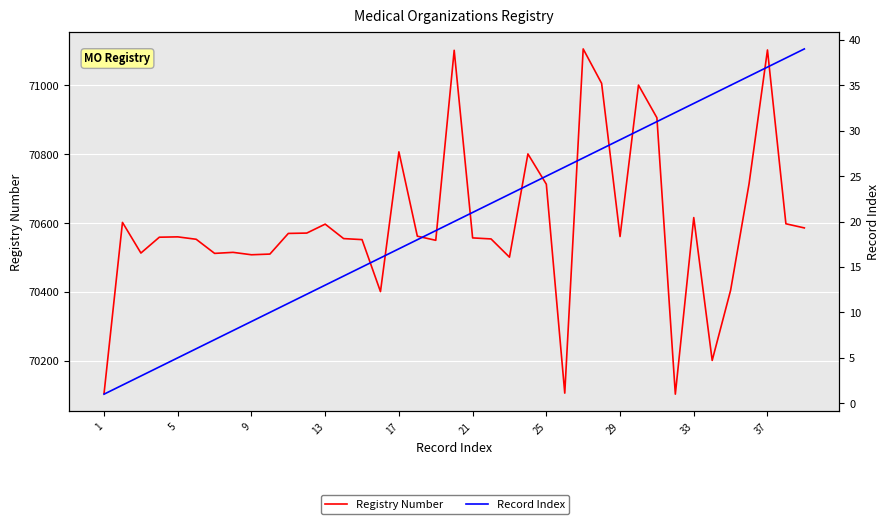

How many lines are shown in the chart?

2